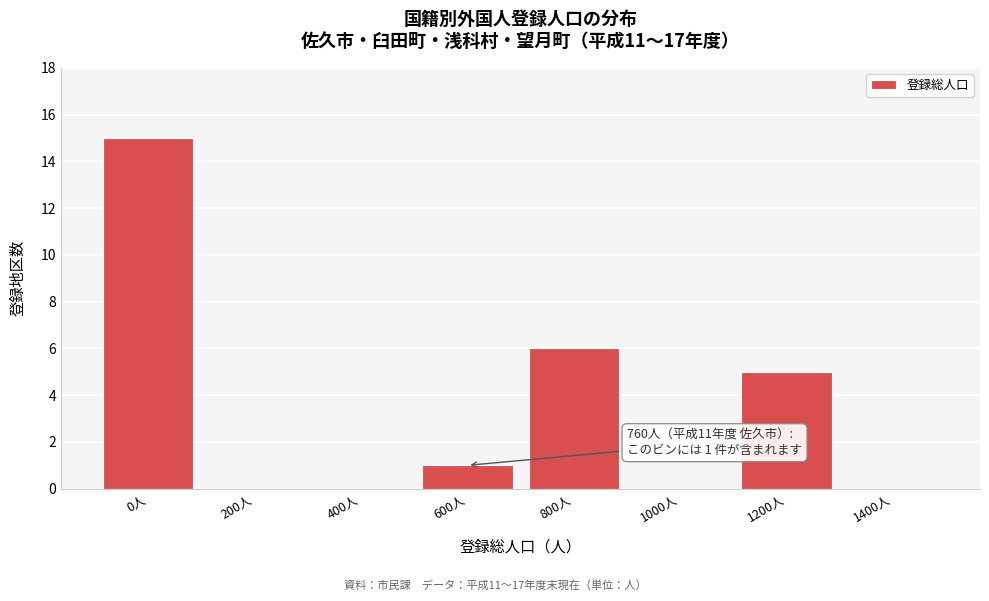

Reading left to right, transcribe all the data shown in this chart.

0人=15	200人=0	400人=0	600人=1	800人=6	1000人=0	1200人=5	1400人=0